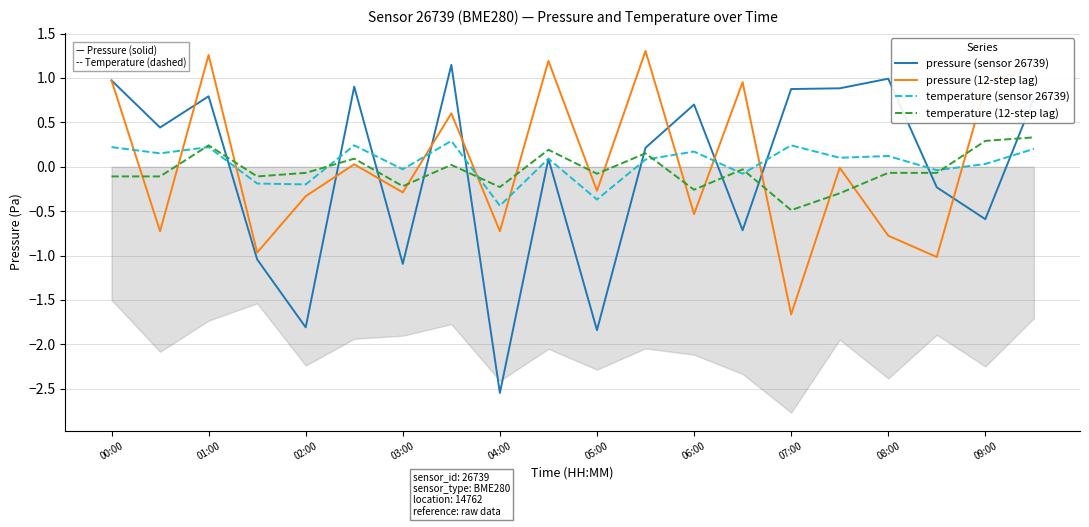

Is the value of temperature (sensor 26739) at 00:00 greater than the value of pressure (sensor 26739) at 04:00?

Yes